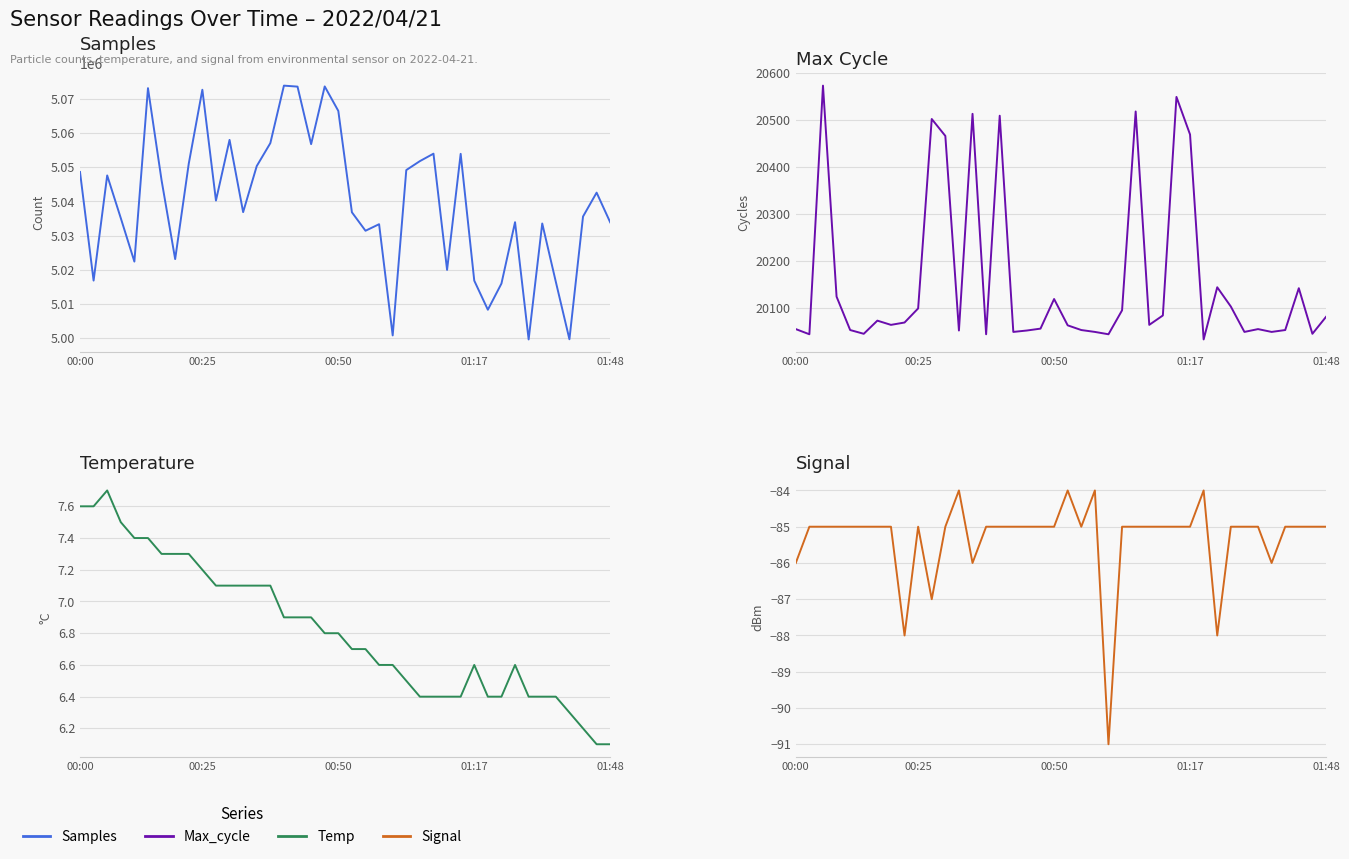

The value of Temp at 25 is 9.4. True or false?

False